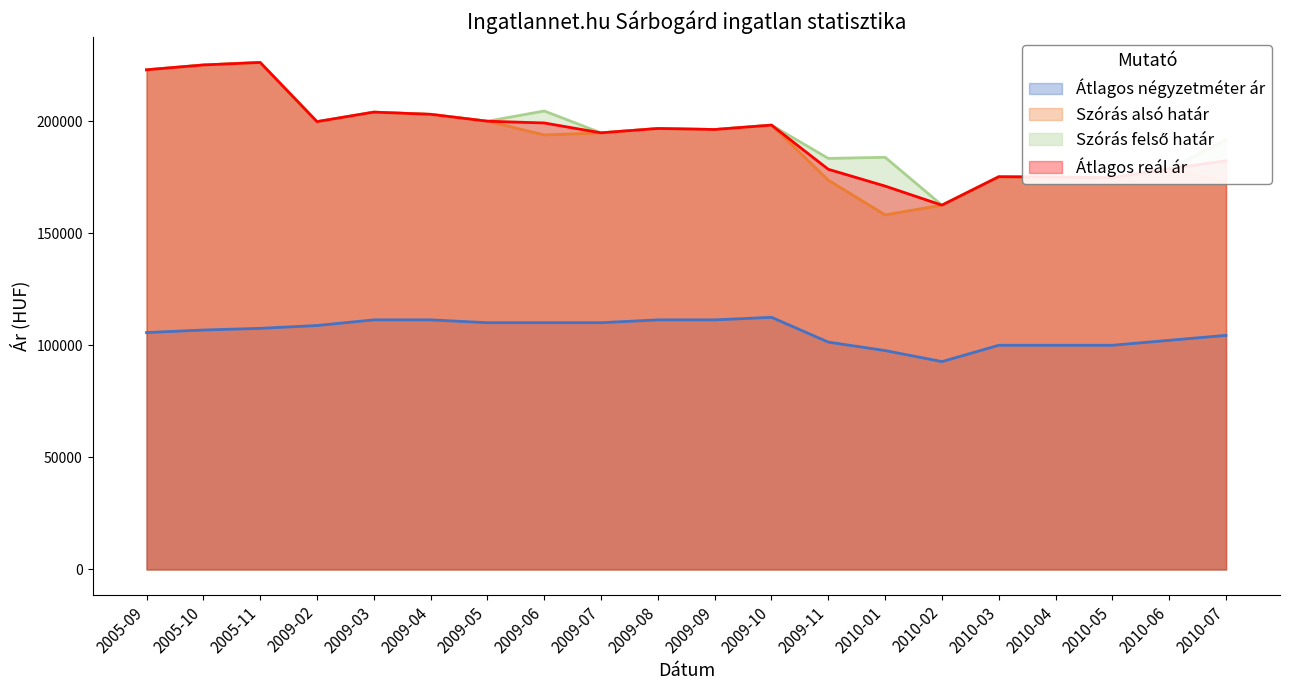

True or false: Szórás alsó határ and Átlagos négyzetméter ár cross at least once.

False